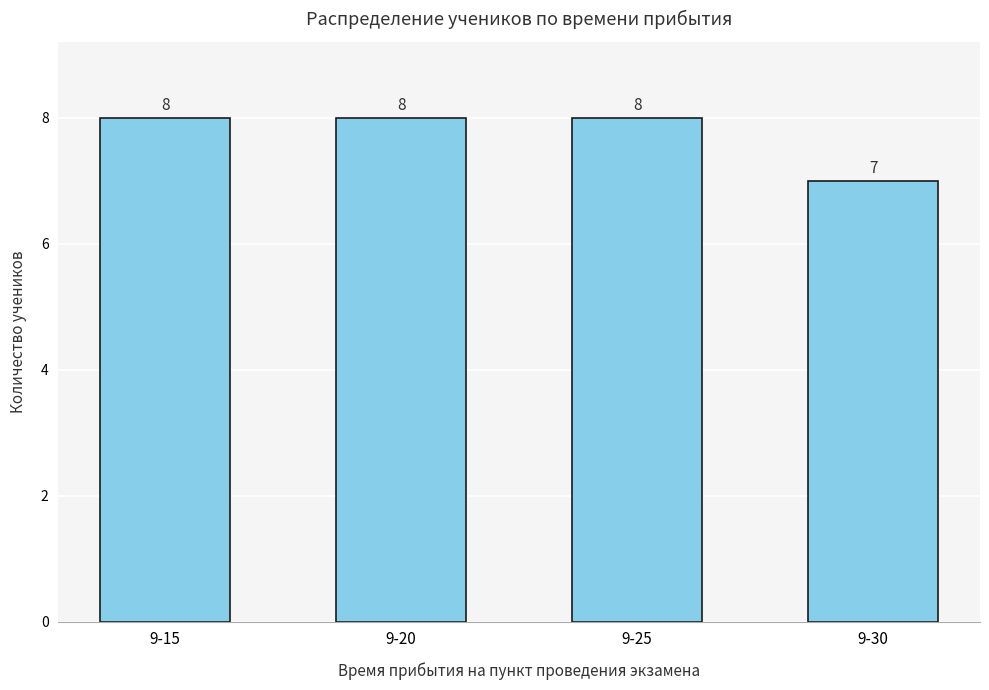

Which label corresponds to the smallest value in the chart?

9-30